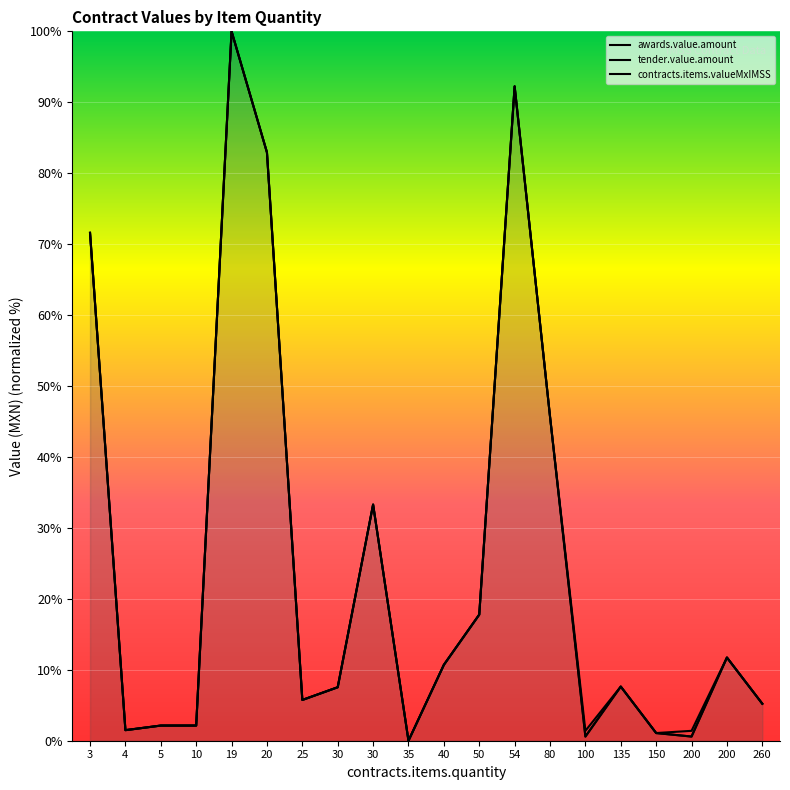

What are all the series names shown in the legend?

awards.value.amount, tender.value.amount, contracts.items.valueMxIMSS